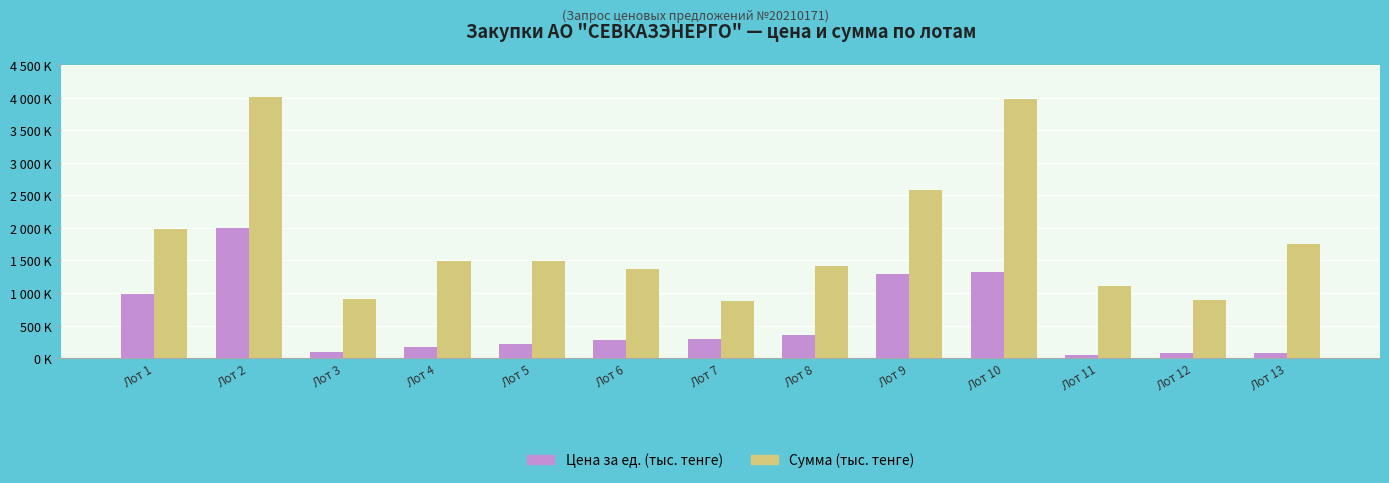

What are all the series names shown in the legend?

Цена за ед. (тыс. тенге), Сумма (тыс. тенге)